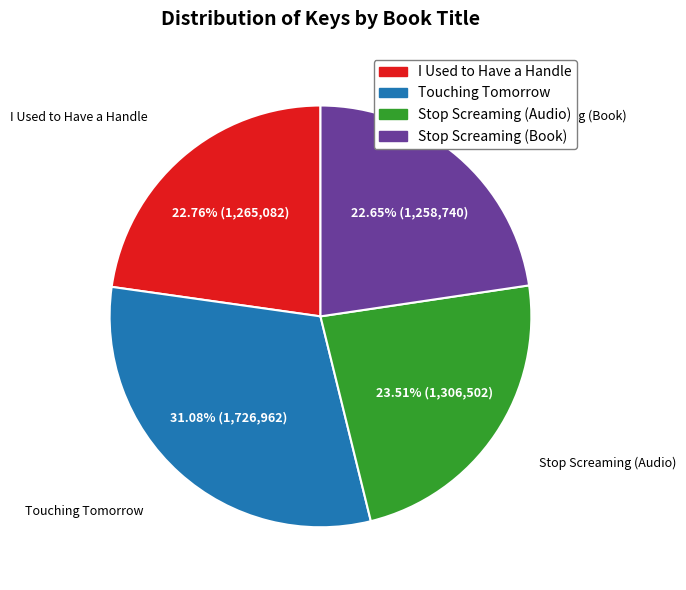

Does any single category account for the majority?

No